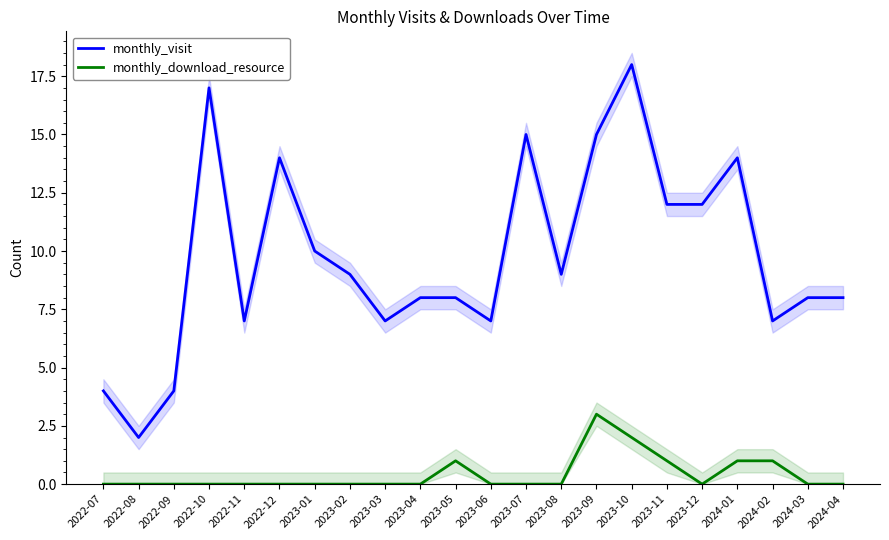

Is the value of monthly_visit at 2024-04 greater than the value of monthly_download_resource at 2024-01?

Yes